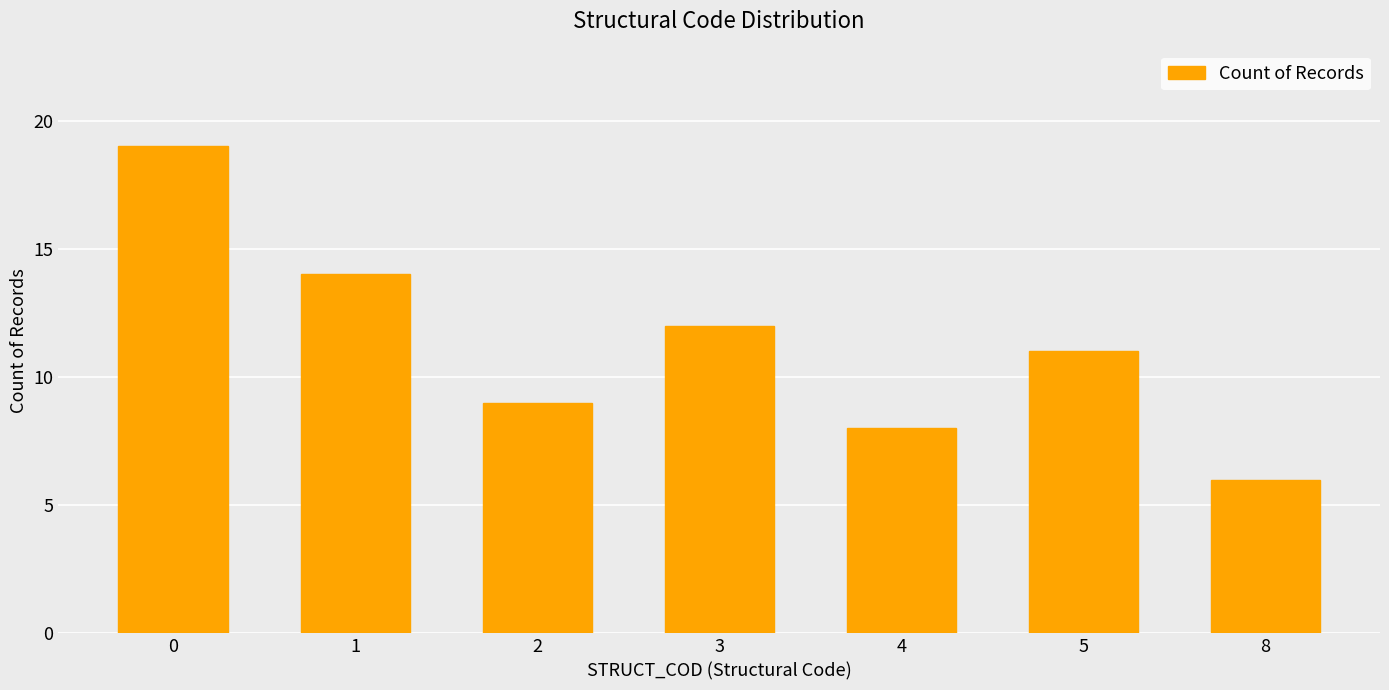

What is the sum of the values at 5 and 0?

30